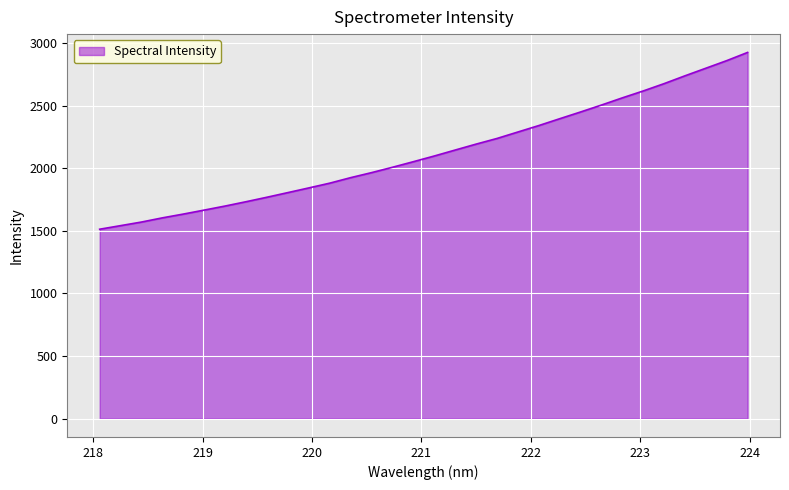

What is the minimum value shown in the chart?

1513.2